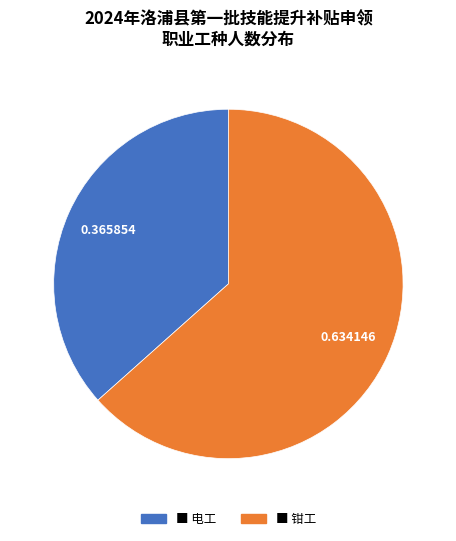

Does any single category account for the majority?

Yes